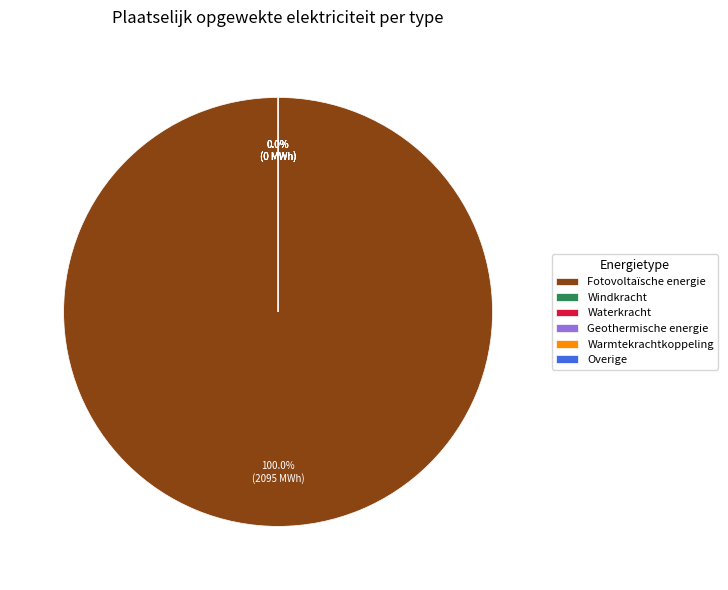

Which category accounts for the majority?

Fotovoltaïsche energie